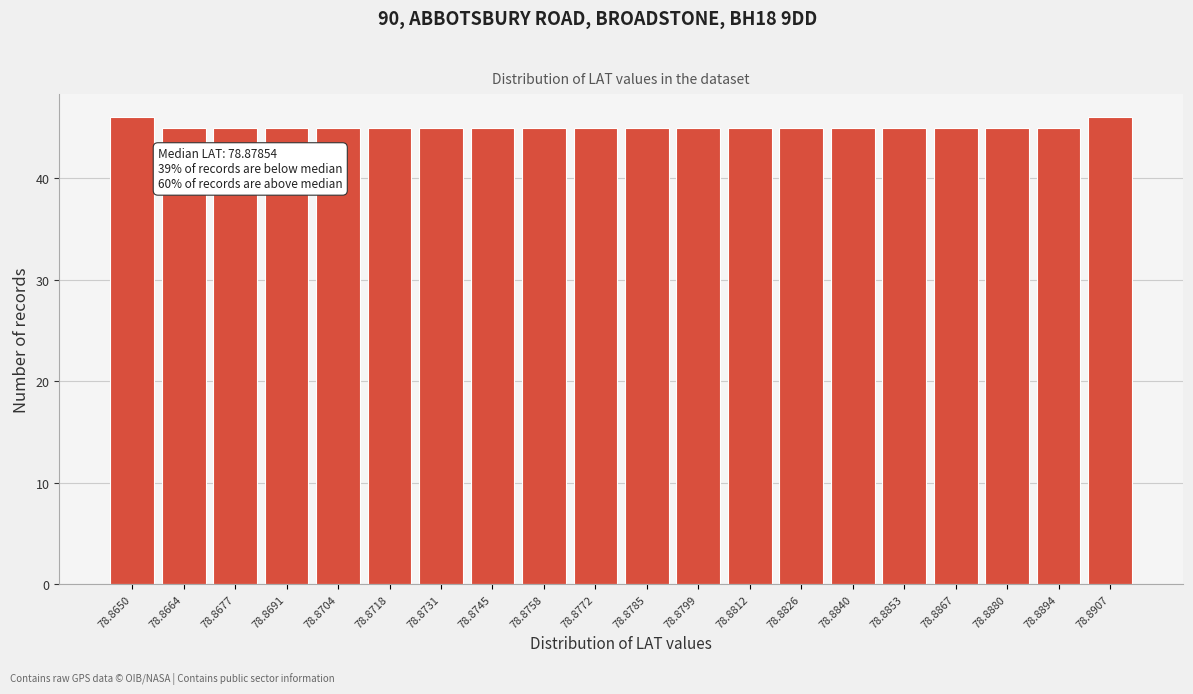

Reading left to right, extract all data points from this chart.

78.8650=46	78.8664=45	78.8677=45	78.8691=45	78.8704=45	78.8718=45	78.8731=45	78.8745=45	78.8758=45	78.8772=45	78.8785=45	78.8799=45	78.8812=45	78.8826=45	78.8840=45	78.8853=45	78.8867=45	78.8880=45	78.8894=45	78.8907=46